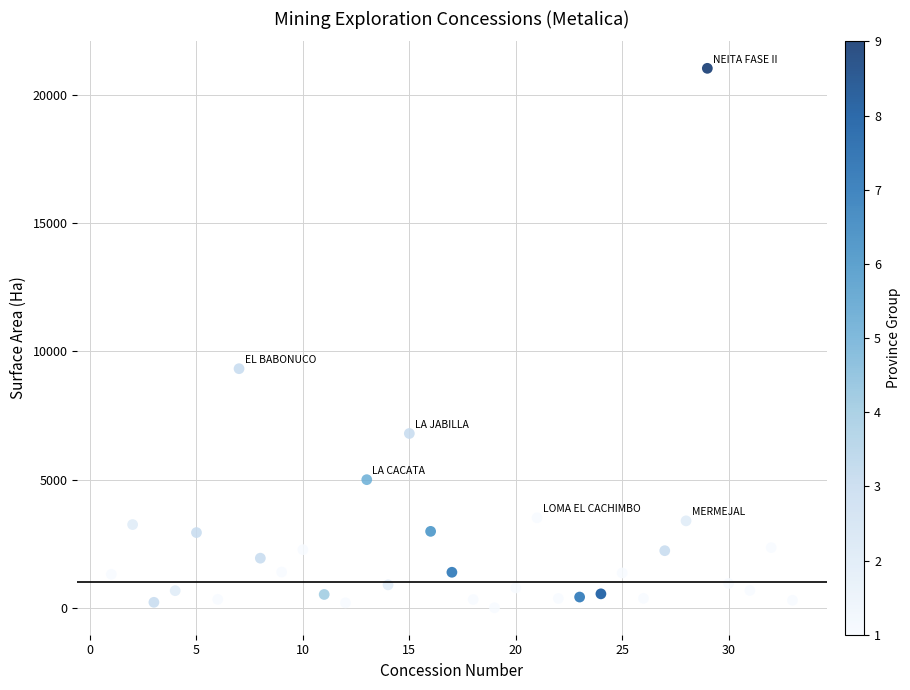

What is the range of Y values (max minus min)?

21023.0